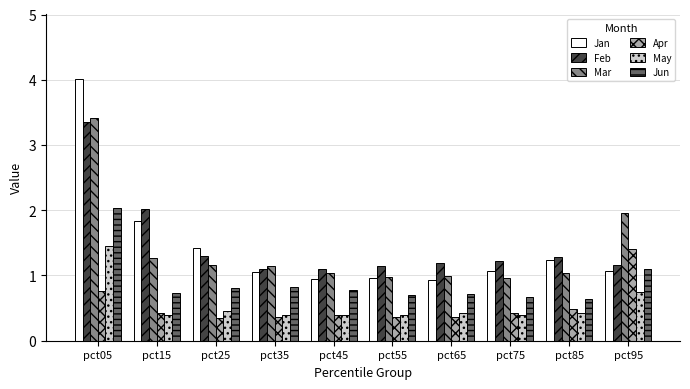

What is the minimum value for Feb?

1.1